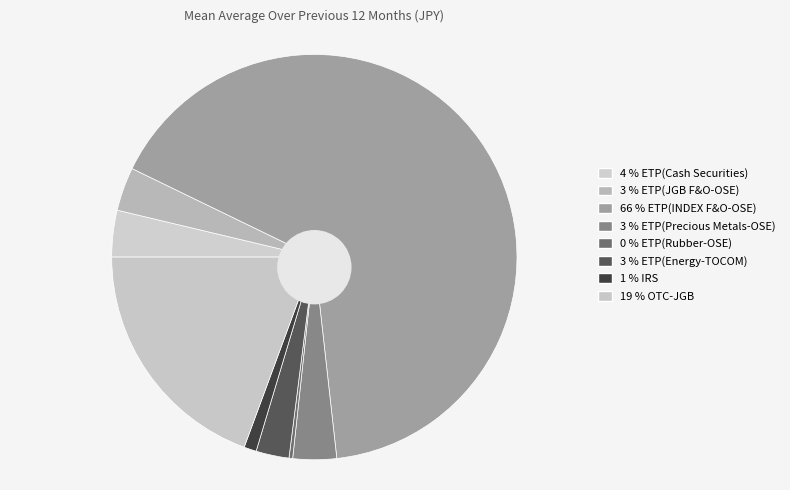

What portion of the pie excludes OTC-JGB?

80.6%